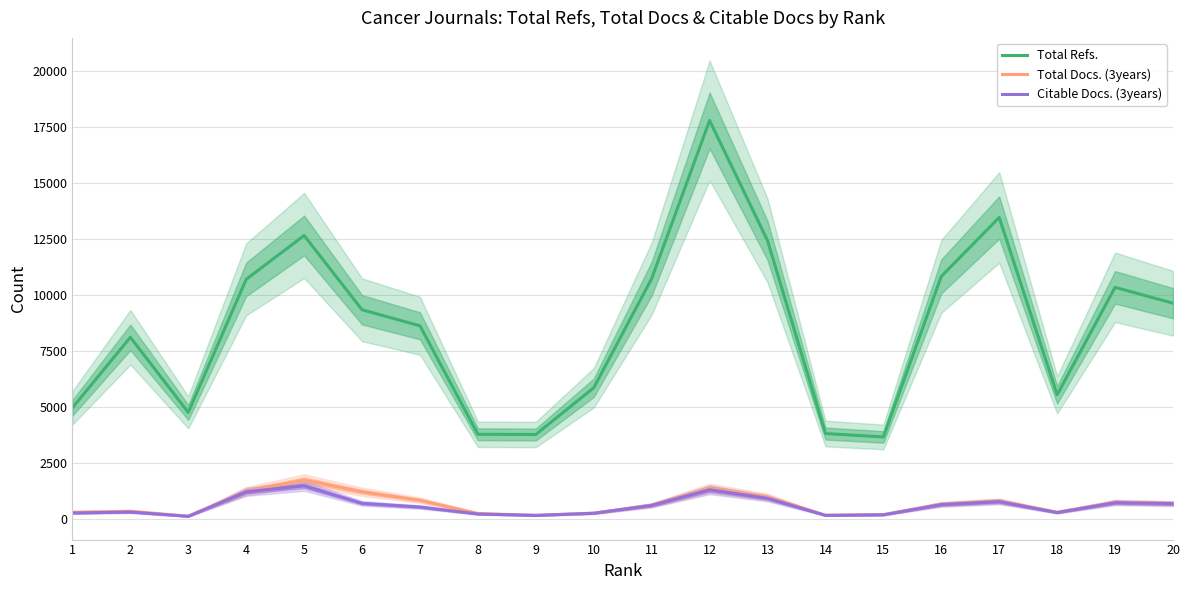

True or false: Citable Docs. (3years) and Total Refs. intersect in this chart.

False